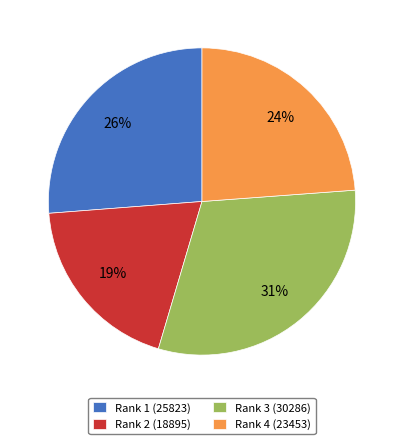

Approximately how many times larger is the value at Rank 2 (18895) compared to Rank 3 (30286)?

0.6